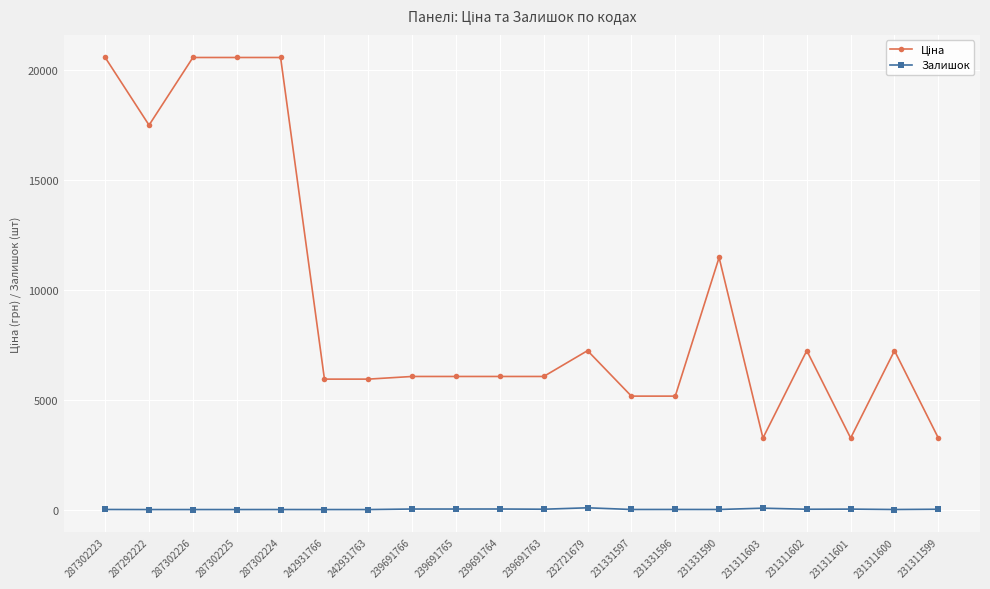

True or false: Залишок has more than 1 interior local peaks.

True